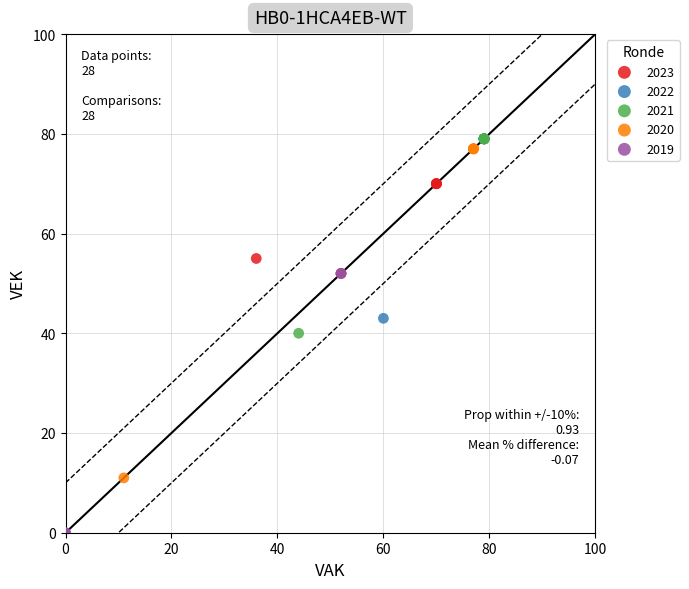

Which series has the largest Y range (max minus min)?

2020